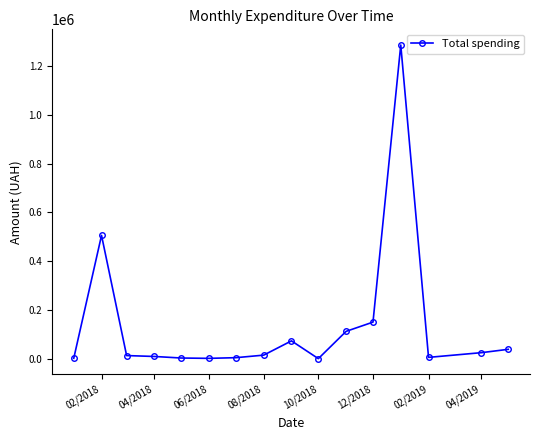

True or false: the data has more than 0 interior local peaks.

True